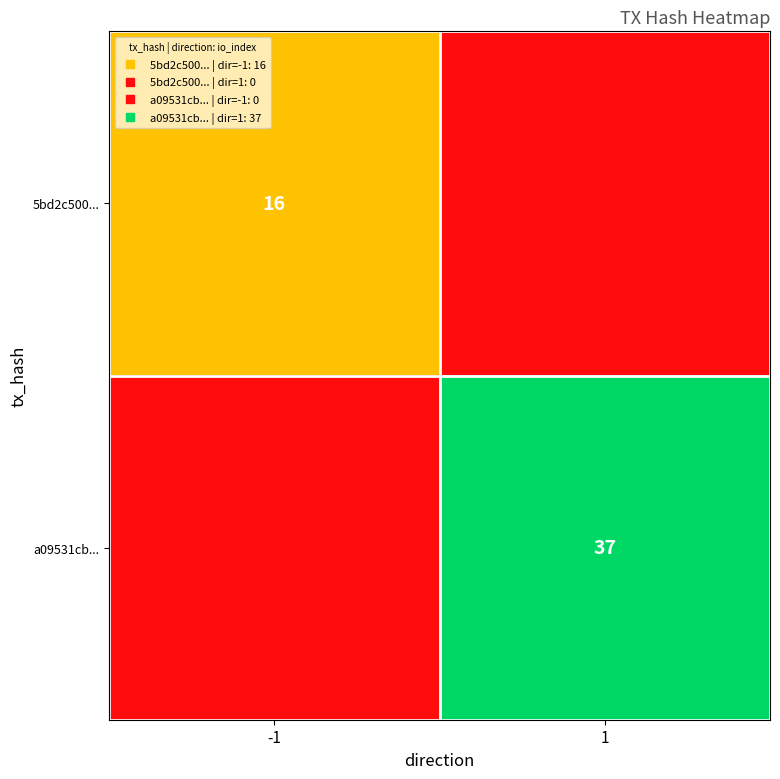

List the labels in order of 5bd2c500... value, smallest first.

1, -1